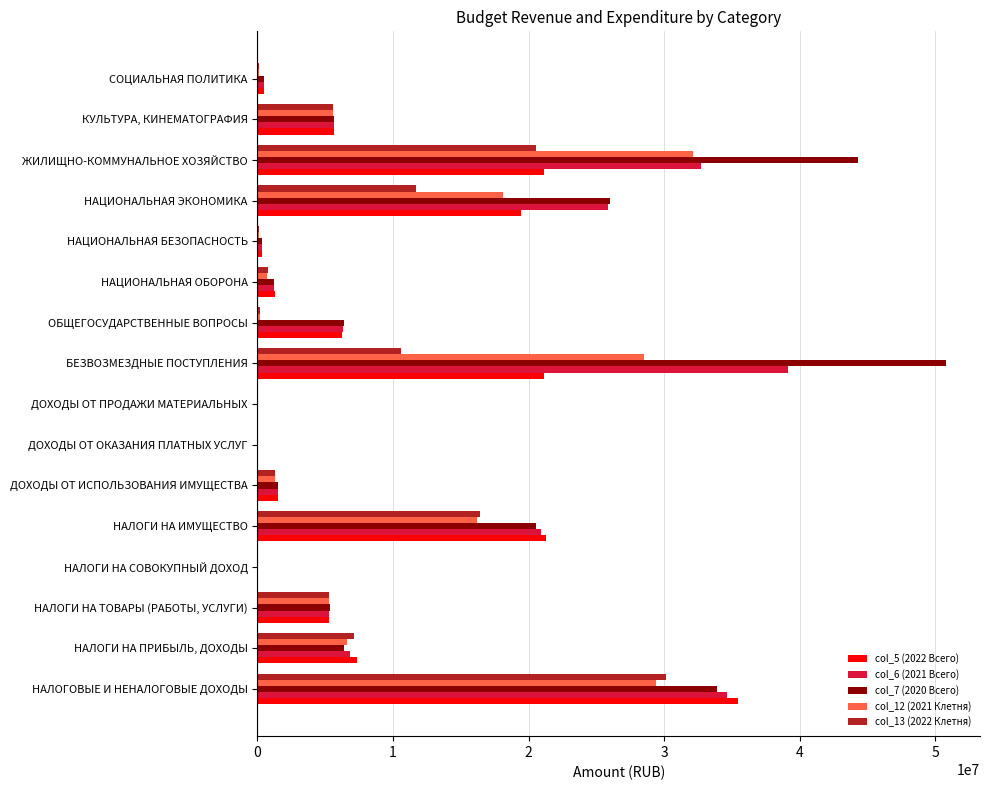

What is the maximum value shown in the chart?

50771966